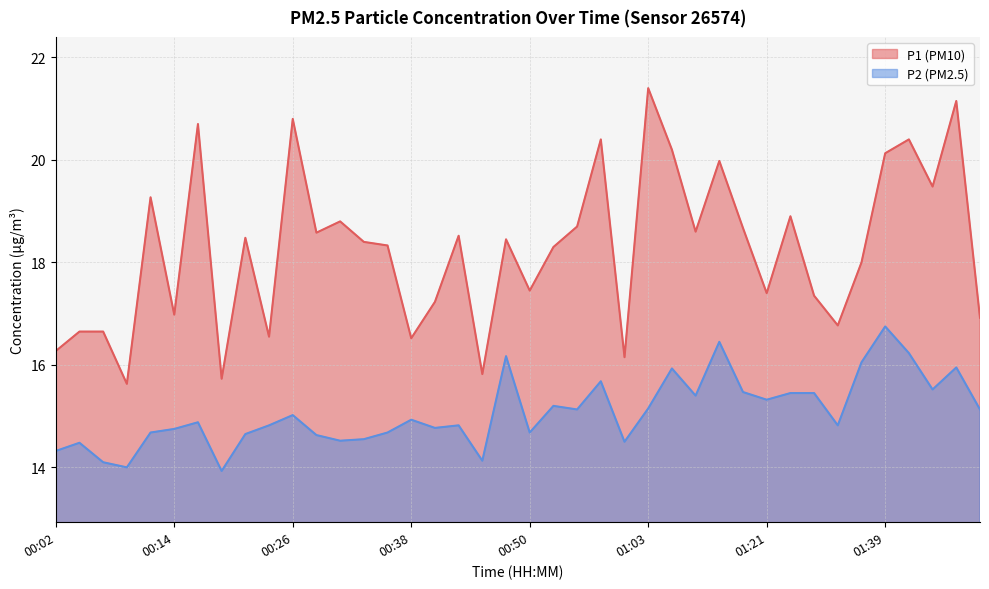

True or false: P1 and P2 intersect in this chart.

False